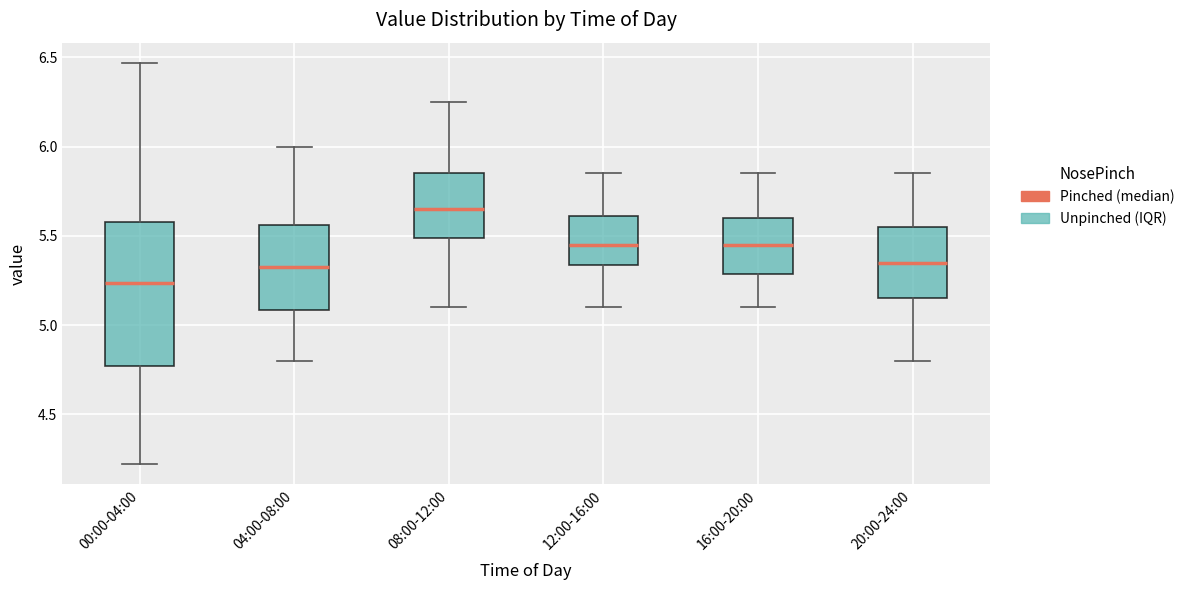

Which box is the tallest, from its lower edge to its upper edge?

00:00-04:00